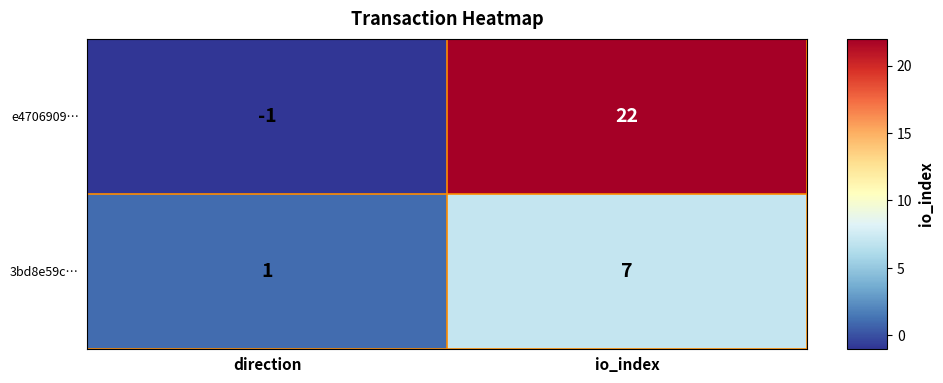

What is the difference between the highest and lowest values at direction?

2